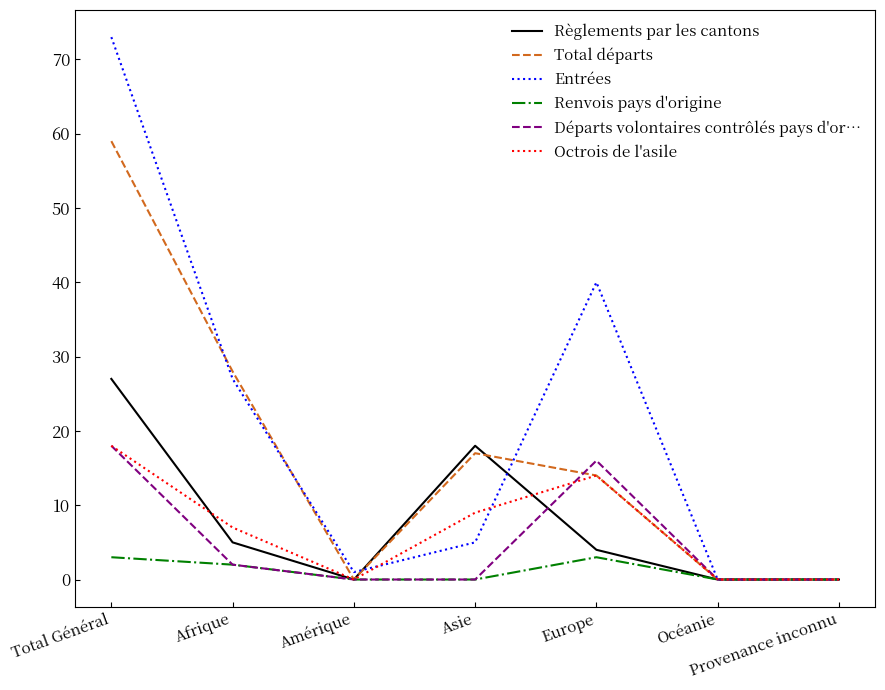

Reading right to left, list all the values displayed in this chart.

Règlements par les cantons: Provenance inconnu=0	Océanie=0	Europe=4	Asie=18	Amérique=0	Afrique=5	Total Général=27
Total départs: Provenance inconnu=0	Océanie=0	Europe=14	Asie=17	Amérique=0	Afrique=28	Total Général=59
Entrées: Provenance inconnu=0	Océanie=0	Europe=40	Asie=5	Amérique=1	Afrique=27	Total Général=73
Renvois pays d'origine: Provenance inconnu=0	Océanie=0	Europe=3	Asie=0	Amérique=0	Afrique=2	Total Général=3
Départs volontaires contrôlés pays d'or…: Provenance inconnu=0	Océanie=0	Europe=16	Asie=0	Amérique=0	Afrique=2	Total Général=18
Octrois de l'asile: Provenance inconnu=0	Océanie=0	Europe=14	Asie=9	Amérique=0	Afrique=7	Total Général=18